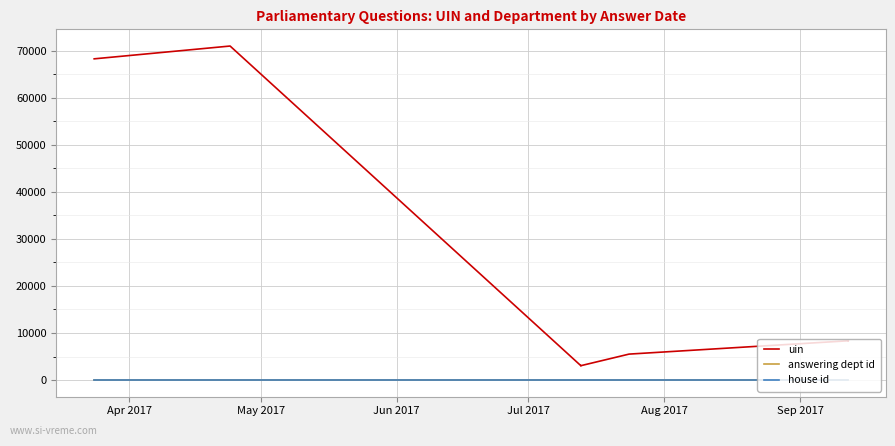

What is the sum of the uin values at Jun 2017 and Apr 2017?

71303